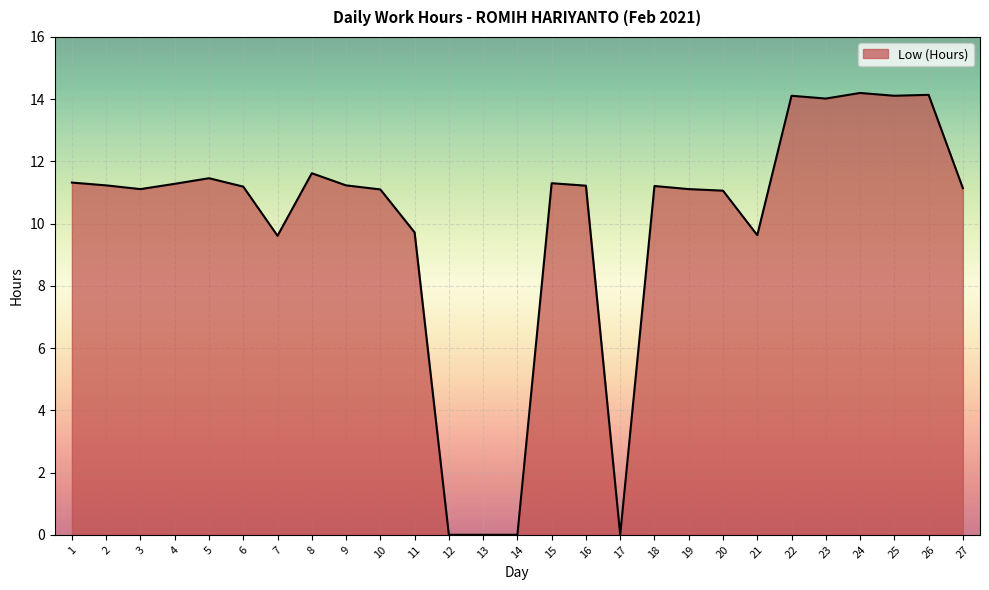

Approximately how many times larger is the value at 2 compared to 23?

0.8